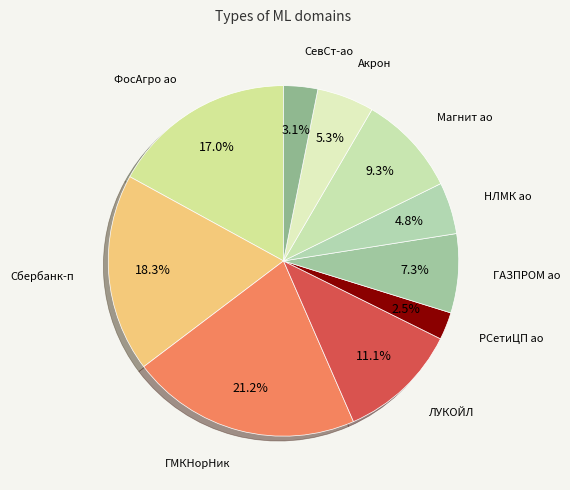

Combined, what portion of the pie is ФосАгро ао and Сбербанк-п?

35.3%